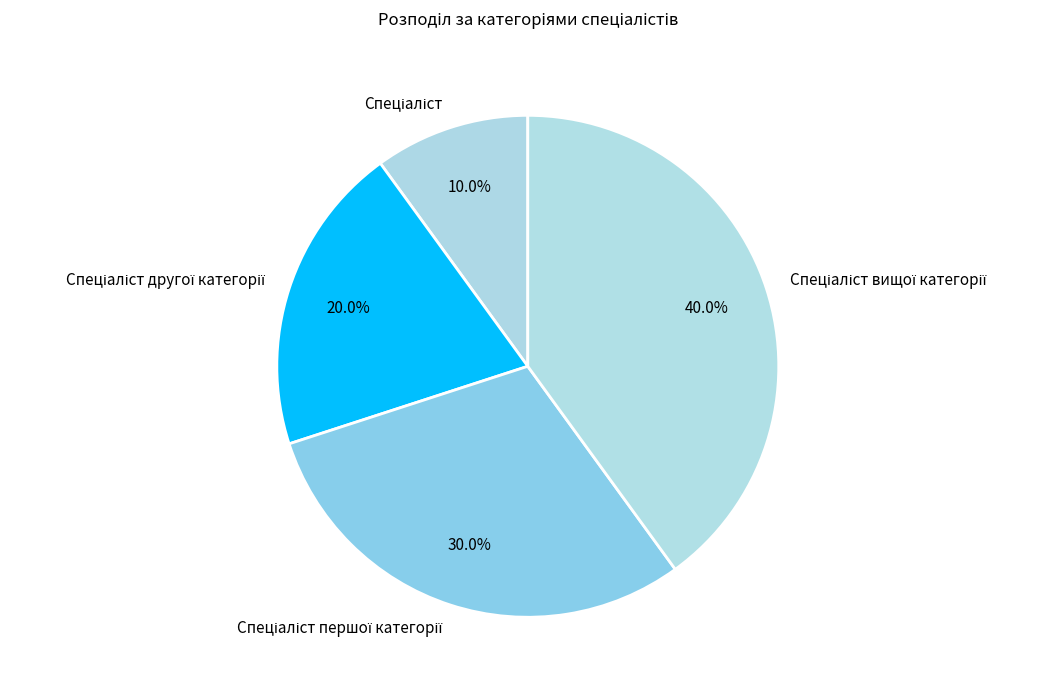

Does any single category account for the majority?

No